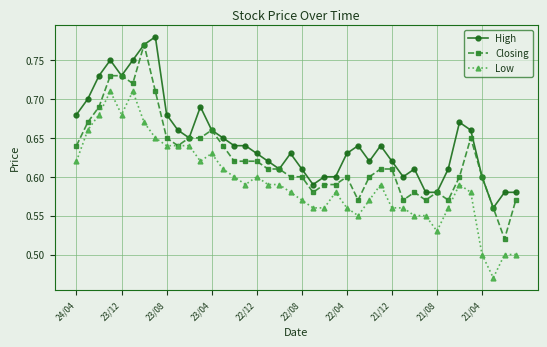

Which series has the largest total across all categories?

High